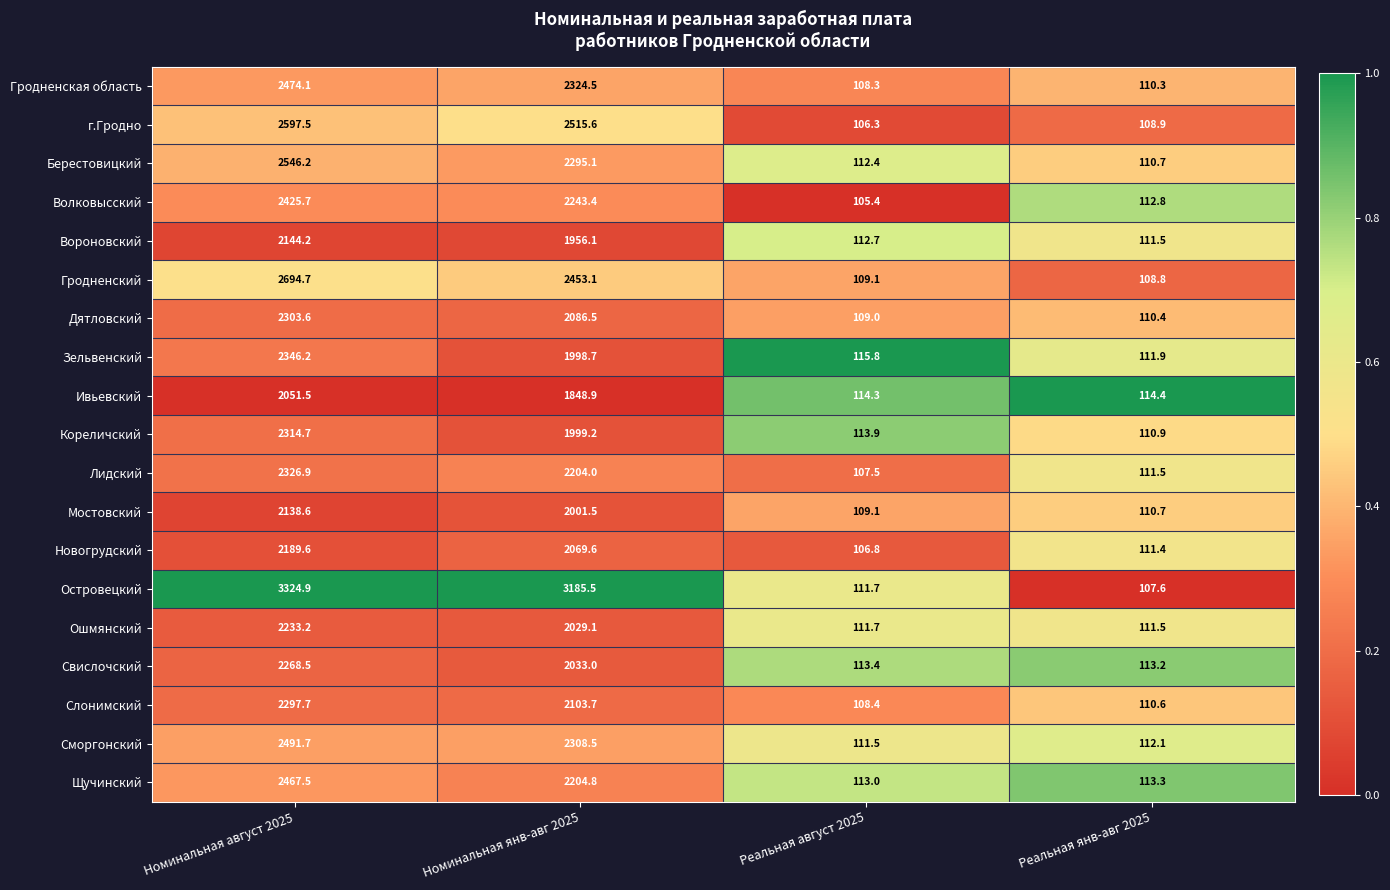

True or false: Гродненская область has a value of 2324.5 at Номинальная янв-авг 2025.

True